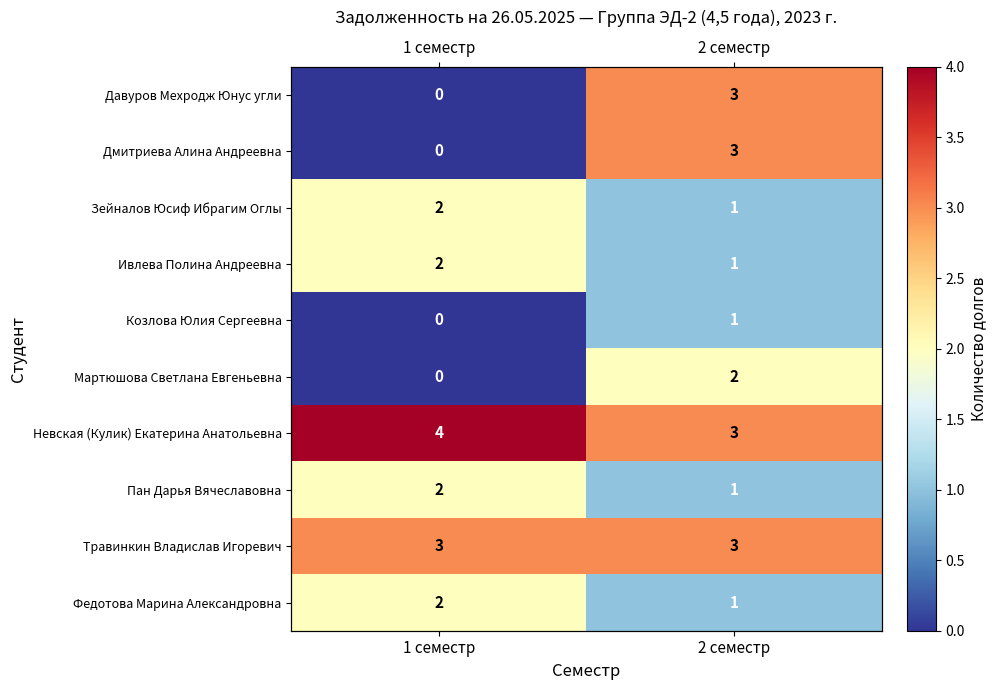

Count the number of categories in the chart.

2